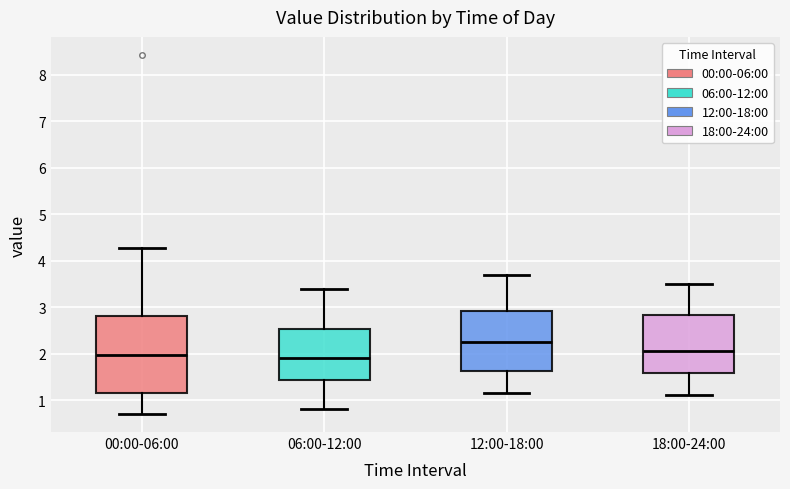

Comparing the boxes themselves (not the whiskers), which one is the tallest?

00:00-06:00